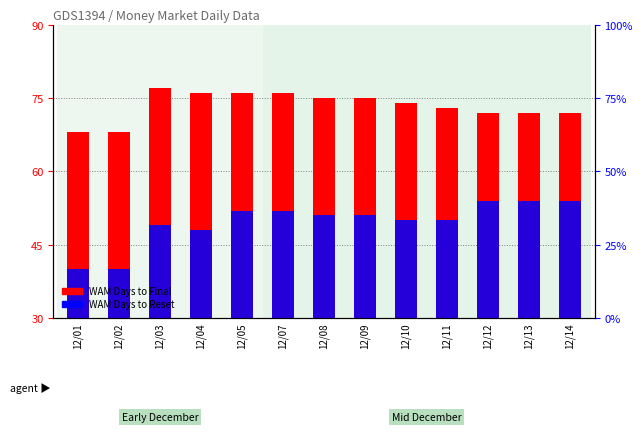

What is the value of the WAM Days to Reset bar at the 3rd from the left?

49